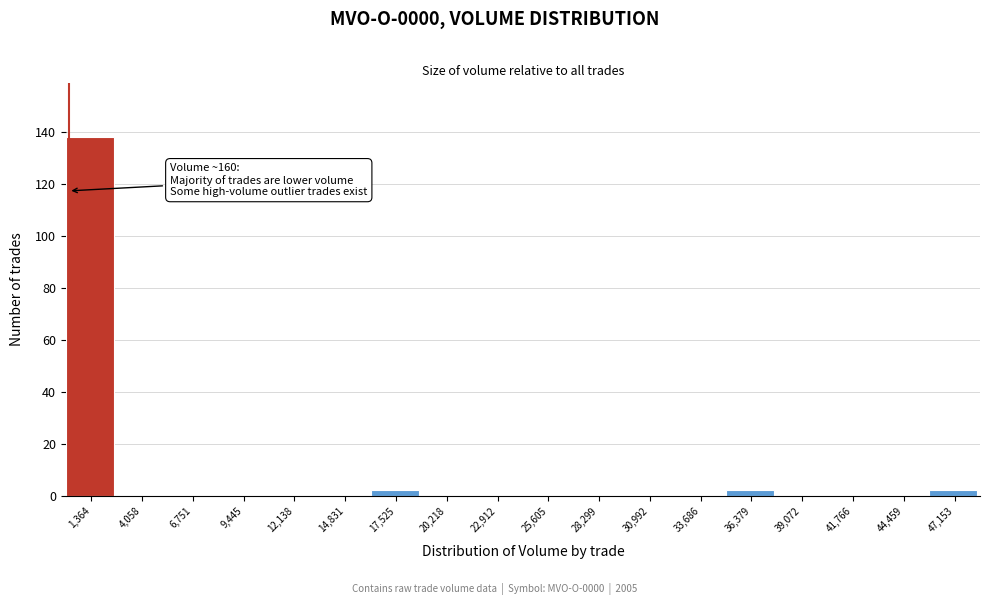

Which range on the x-axis has the tallest bar?

0 to 2500